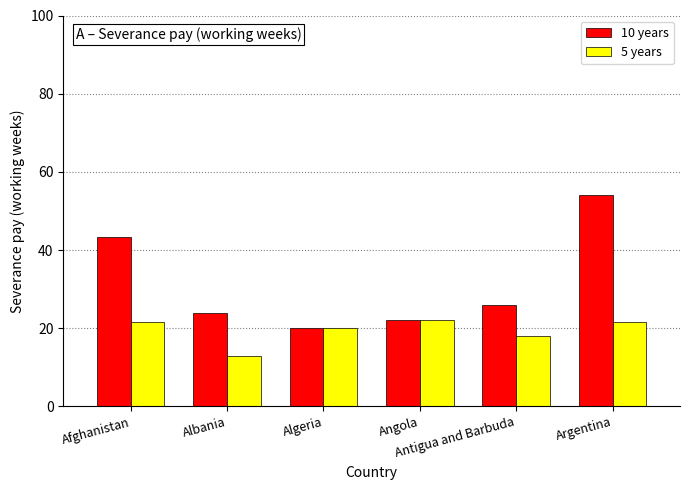

The value of 5 years at Argentina is 21.7. True or false?

True